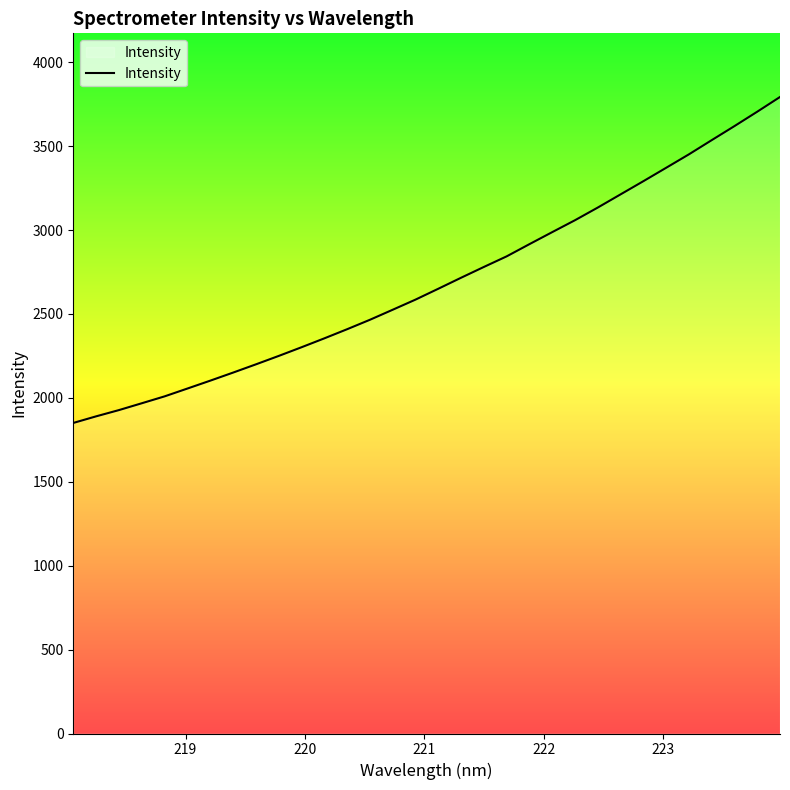

What is the difference between the maximum and minimum values?

1942.4